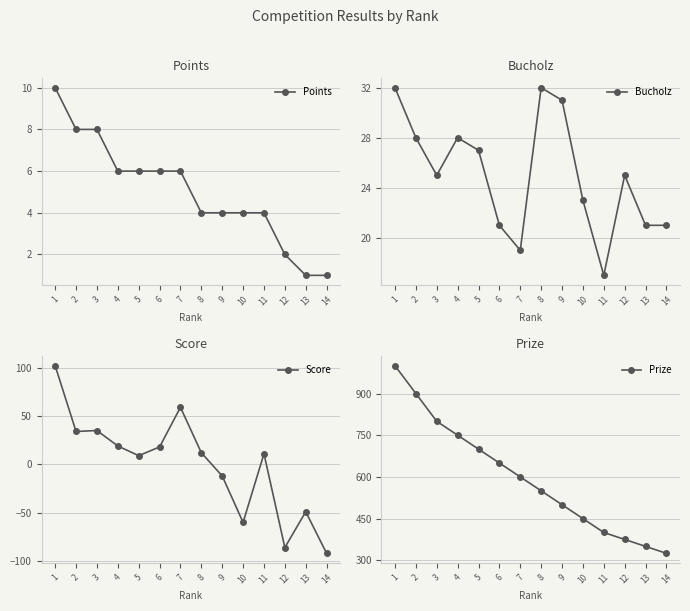

Is it true that Points equals 8 at 3?

True